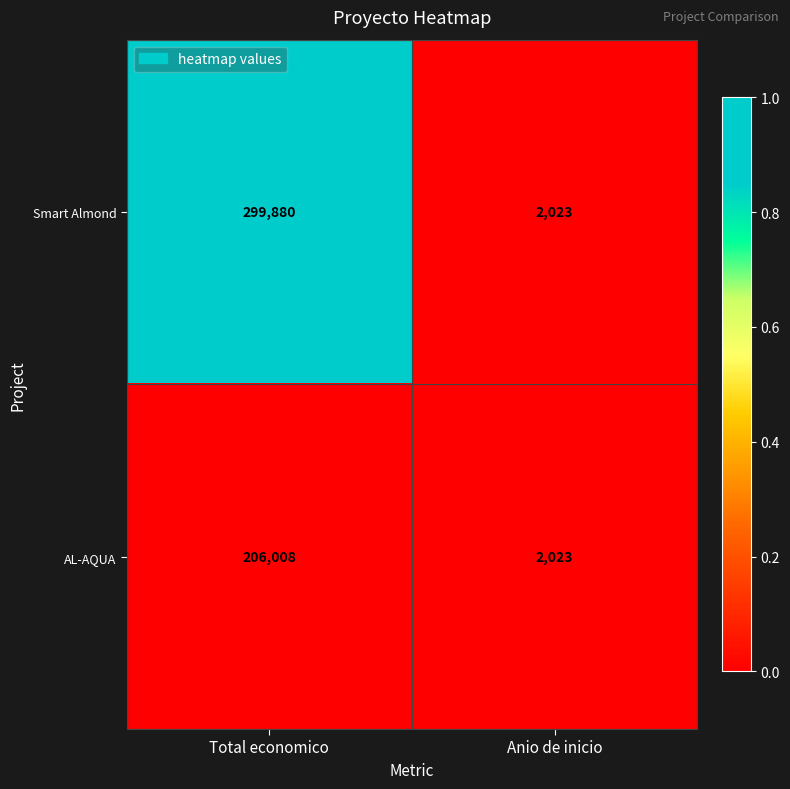

Is the value of AL-AQUA at Anio de inicio greater than the value of Smart Almond at Total economico?

No